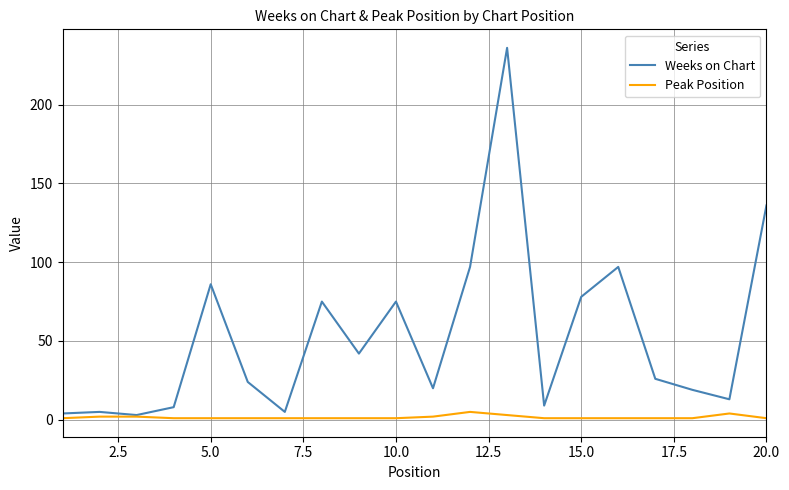

True or false: Peak Position has more than 0 interior local peaks.

True